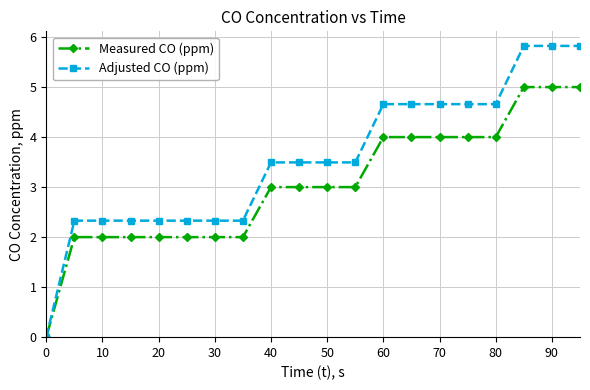

What is the value of the Measured CO (ppm) point at the 6th from the left?

2.0